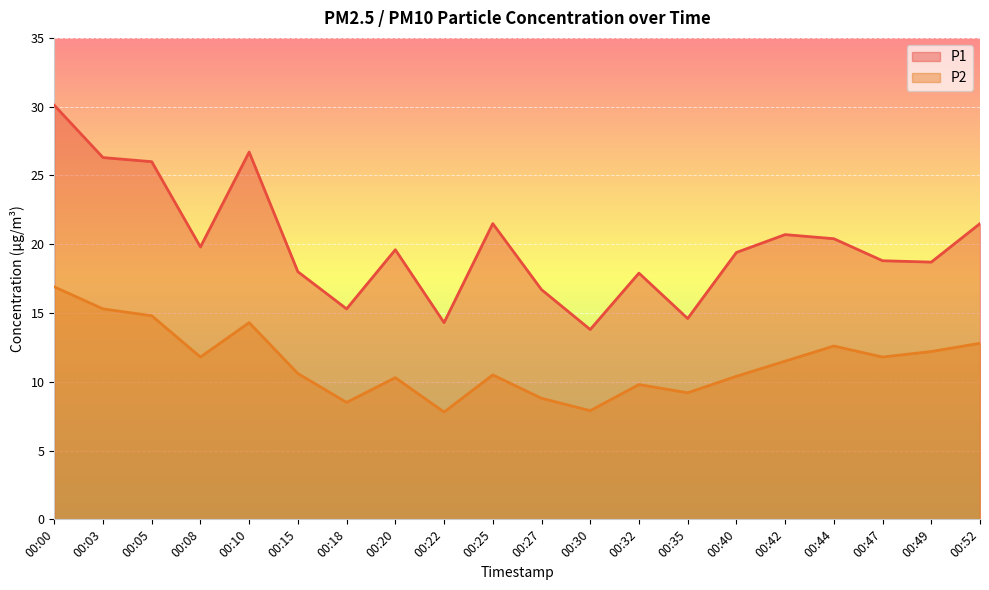

List the series in order of their overall mean, lowest first.

P2, P1